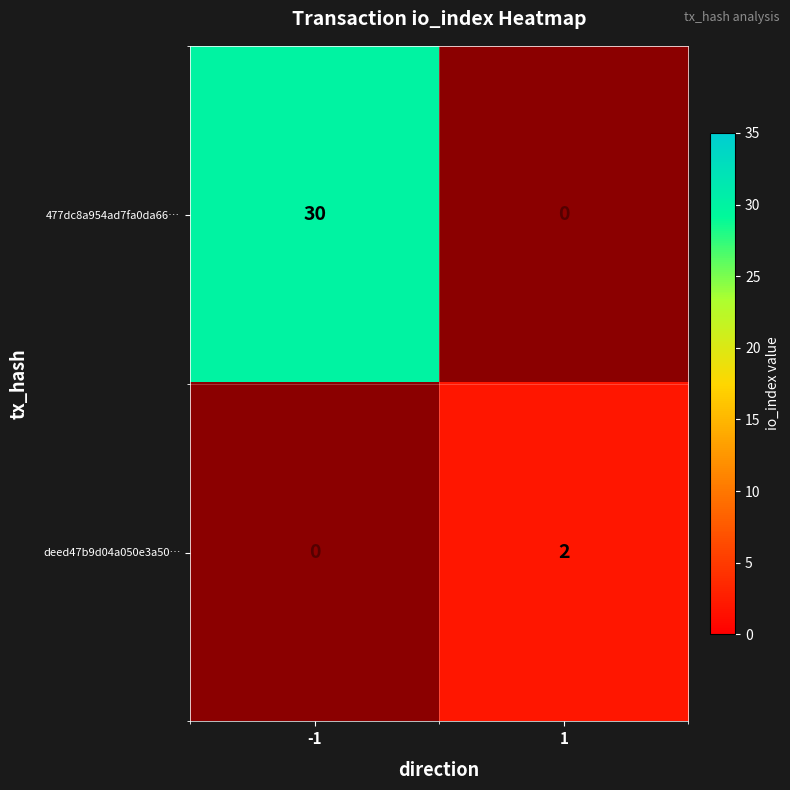

The value of deed47b9d04a050e3a50… at 1 is 2. True or false?

True